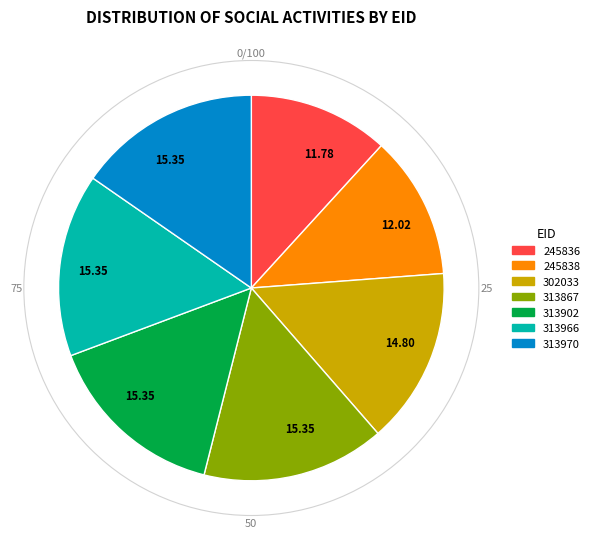

Is there any slice that represents more than half of the pie?

No